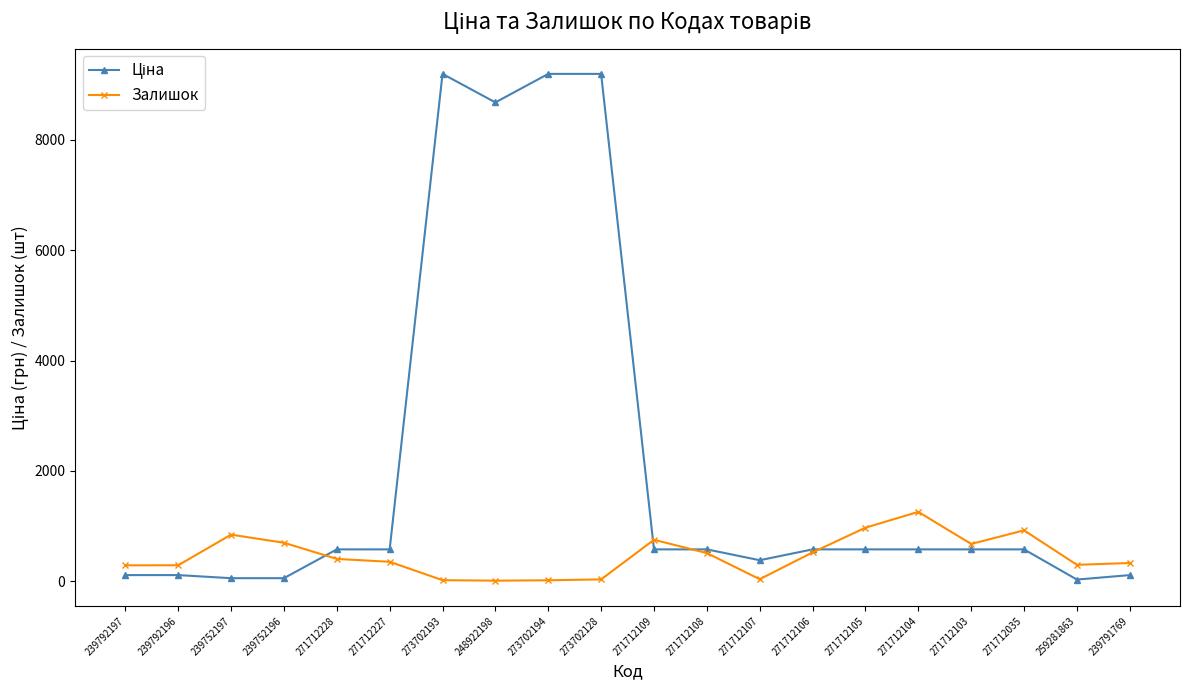

What is the value of the Залишок point at the 4th from the left?

698.0